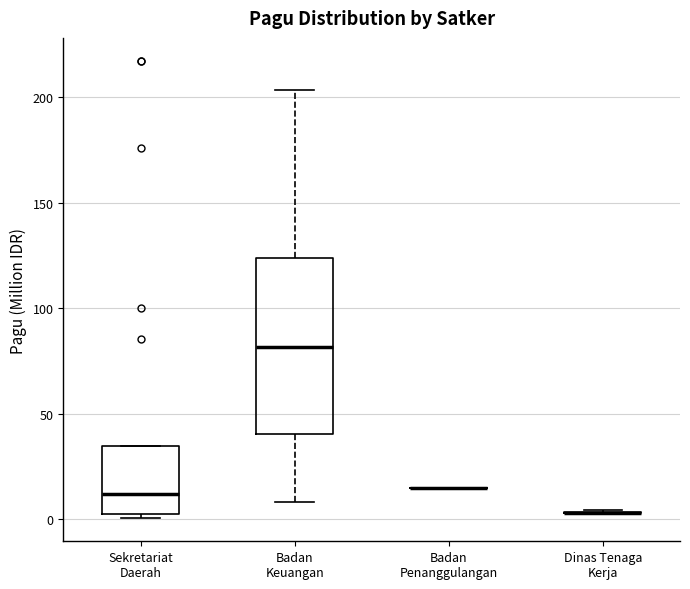

Where does the median line of the box for Badan Keuangan sit on the y-axis? The values are not printed on the chart, so give them approximately, as read against the axis.

80